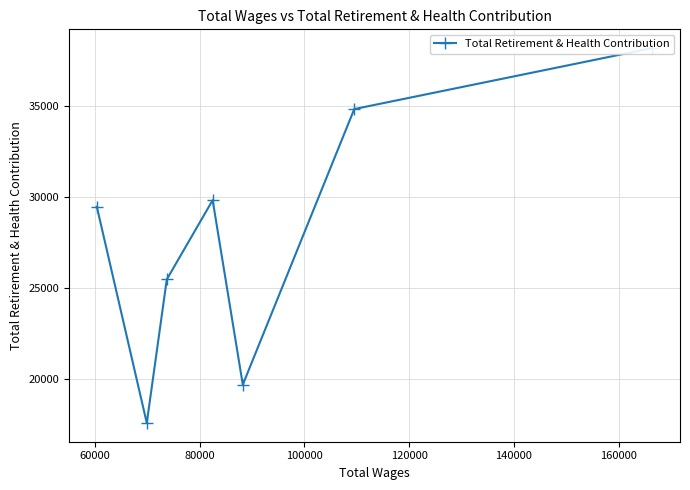

True or false: the data shows 59957 at 60000.

False